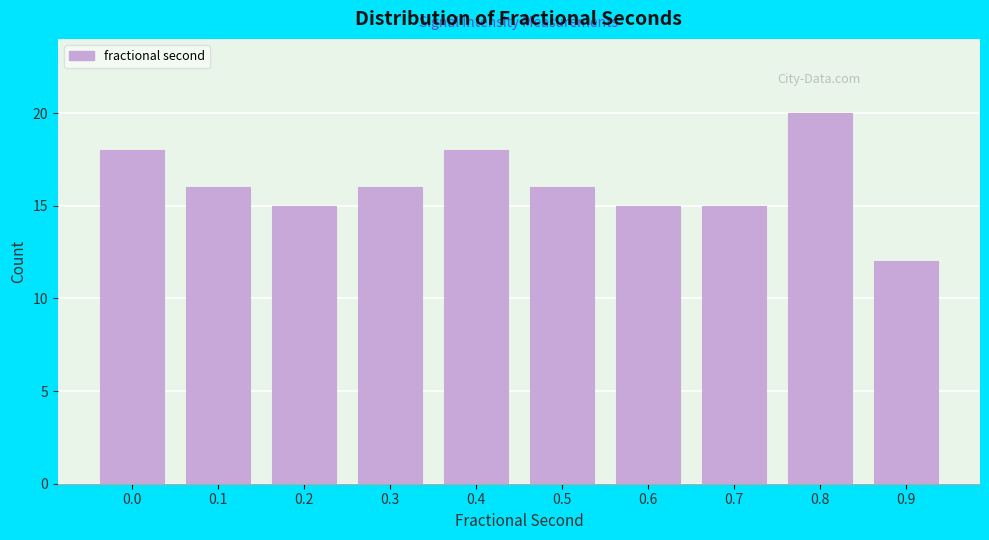

Reading right to left, list all the values displayed in this chart.

12	20	15	15	16	18	16	15	16	18